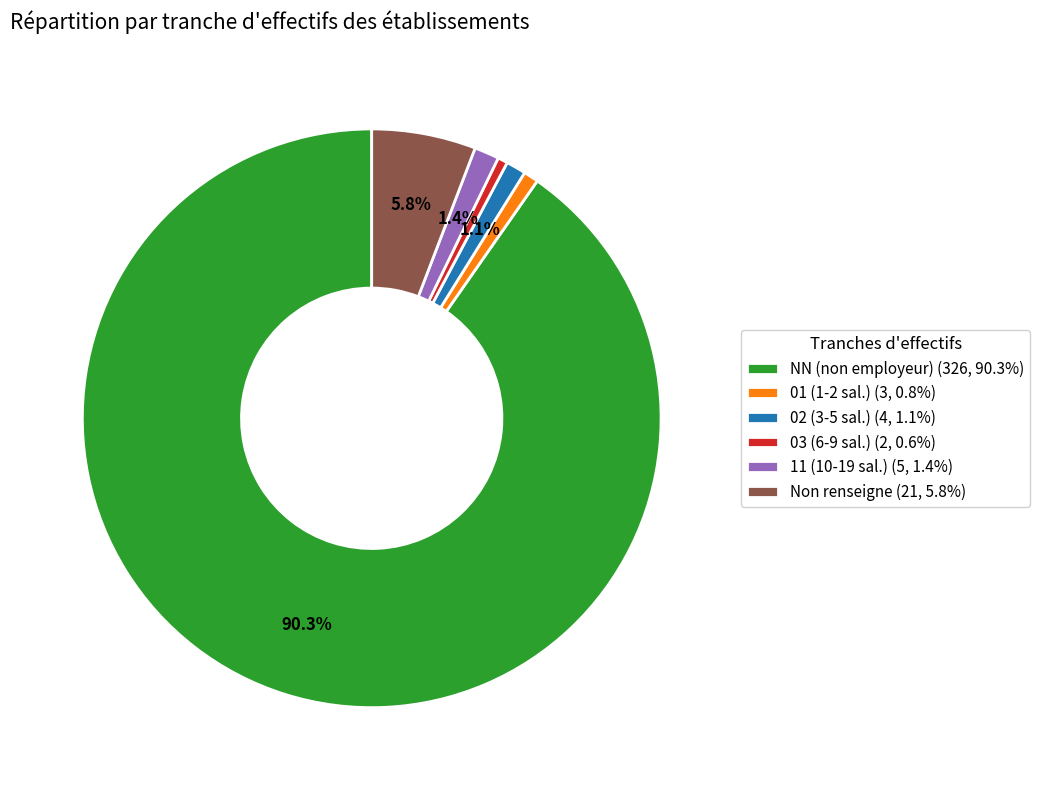

Does 03 (6-9 sal.) (2, 0.6%) account for over 50% of the chart?

No